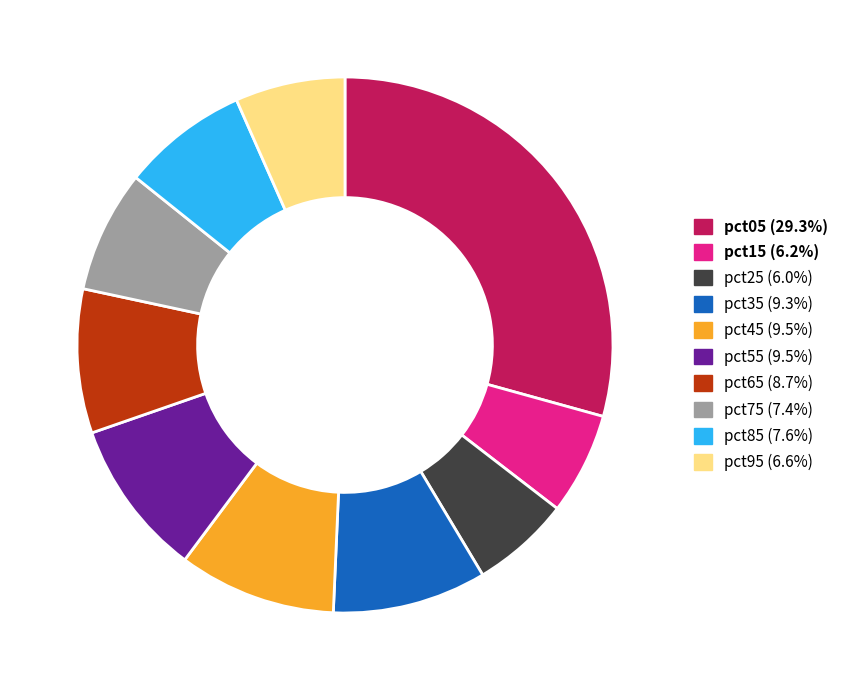

Is the sum of pct35 and pct75 greater than half?

No